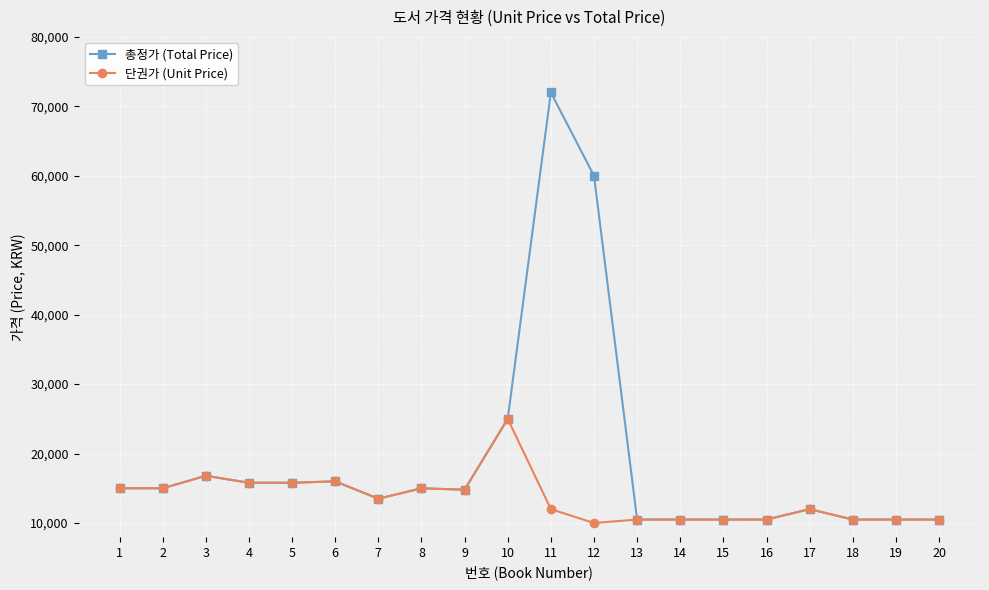

List the series in order of their overall mean, lowest first.

단권가 (Unit Price), 총정가 (Total Price)